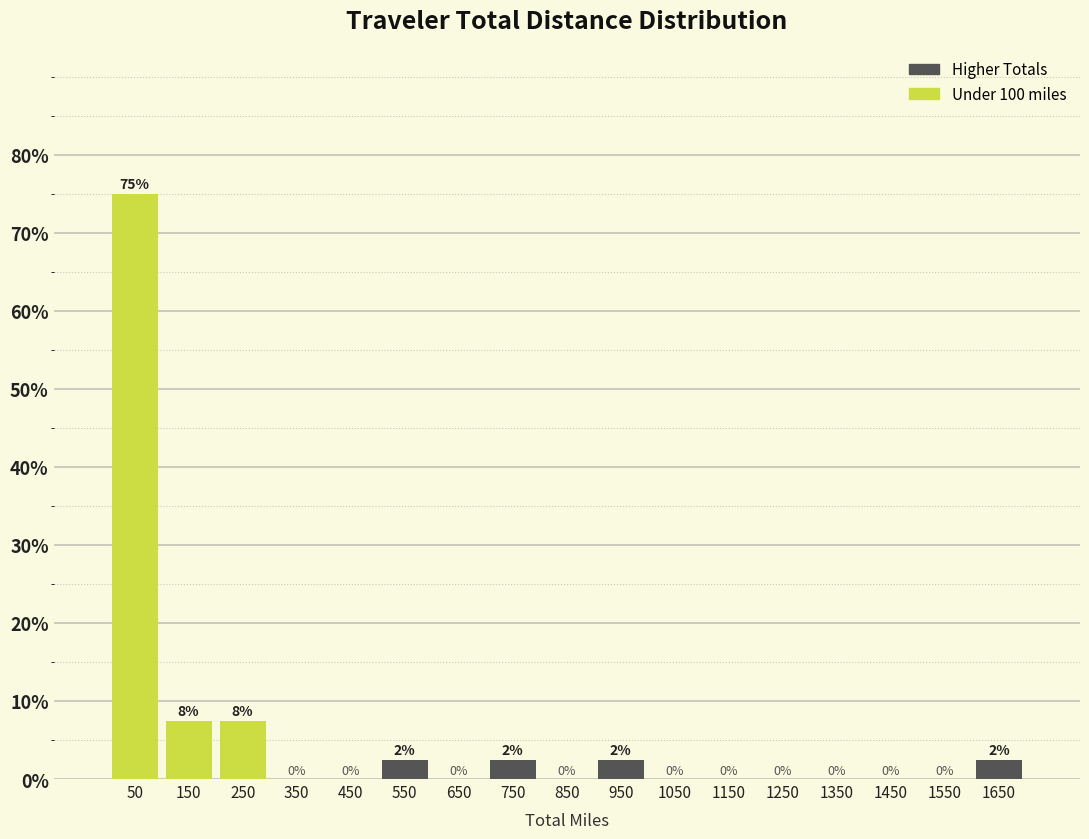

Over which range of the x-axis is the bar tallest?

0 to 100